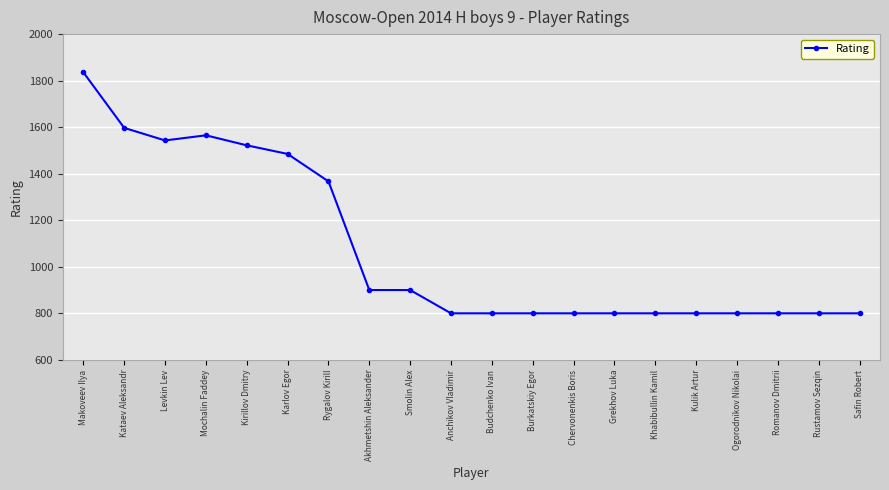

Is it true that the value at Mochalin Faddey is 1565?

True